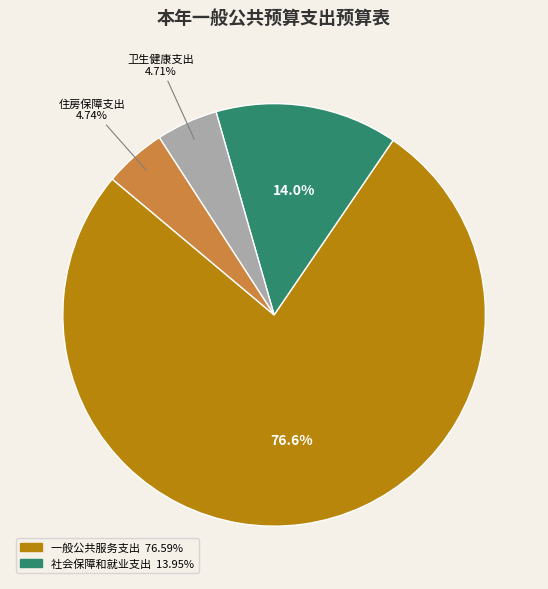

Does any single category account for the majority?

Yes